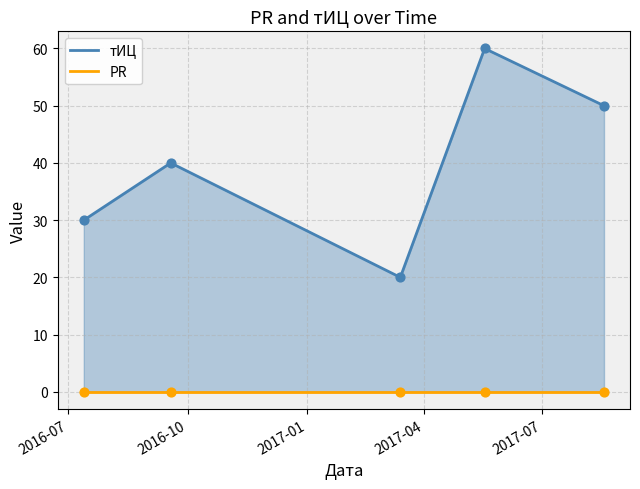

Which series has the largest total across all categories?

тИЦ